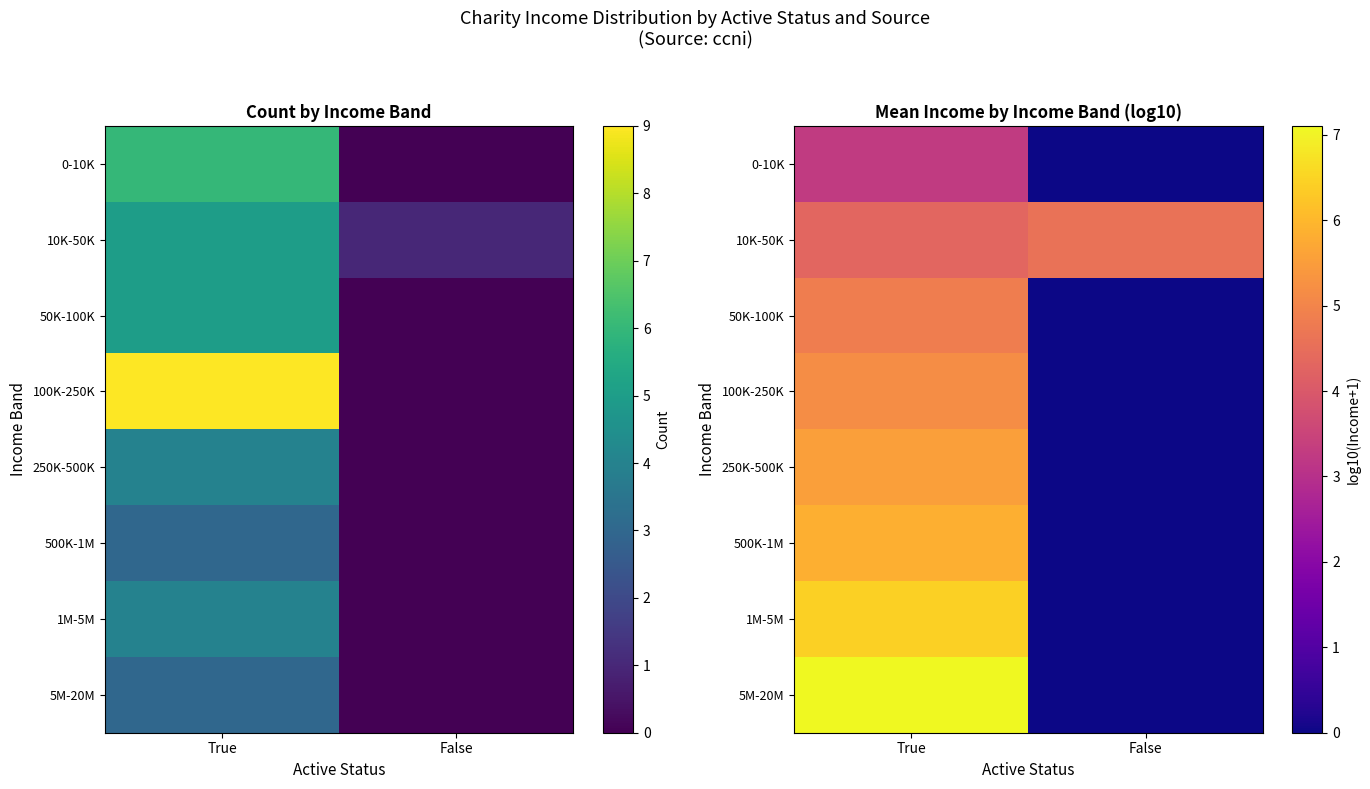

Which label corresponds to the largest value in the chart?

True